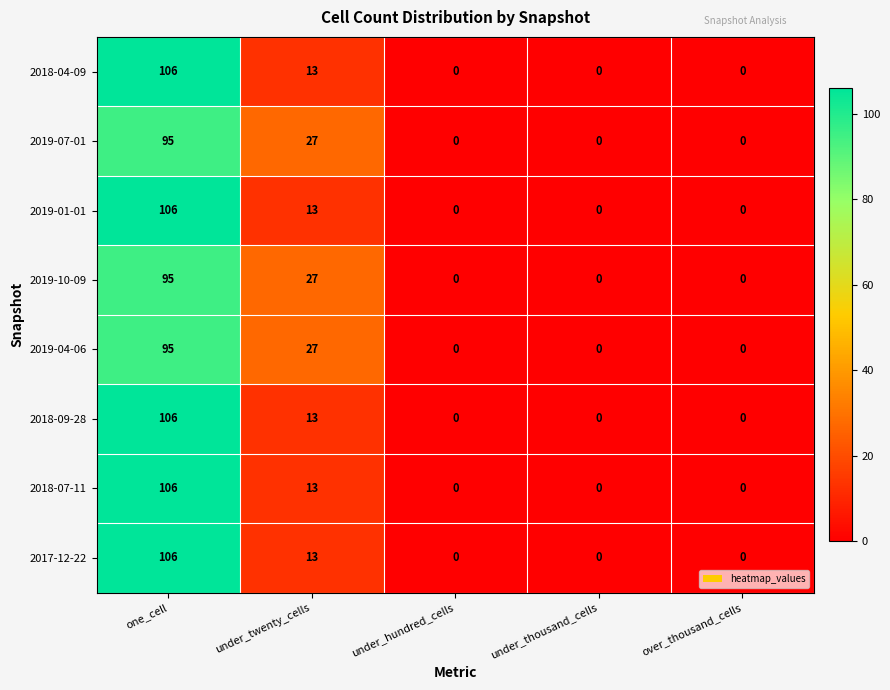

At which category is the sum across all series the highest?

one_cell